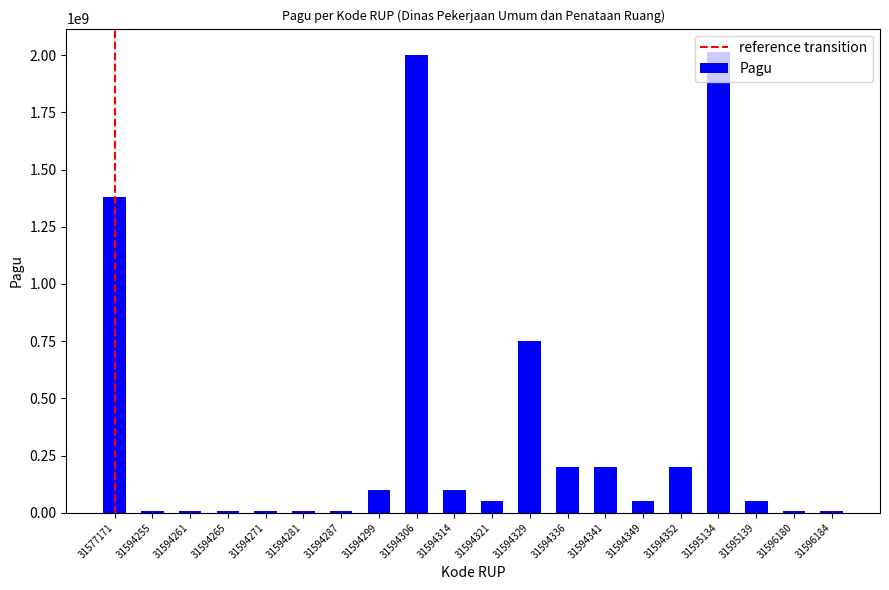

Approximately how many times larger is the value at 31595134 compared to 31594255?

224.0